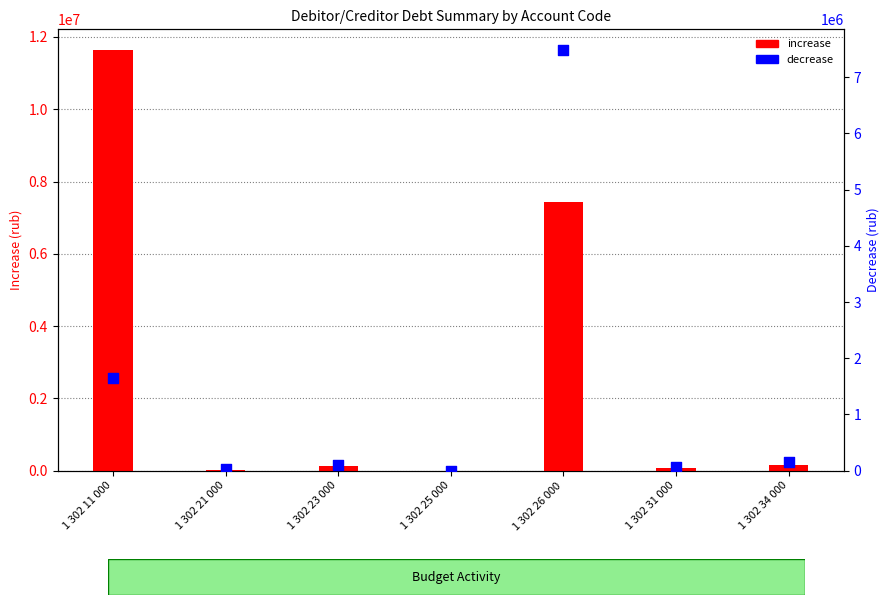

At which category is the sum across all series the highest?

1 302 26 000